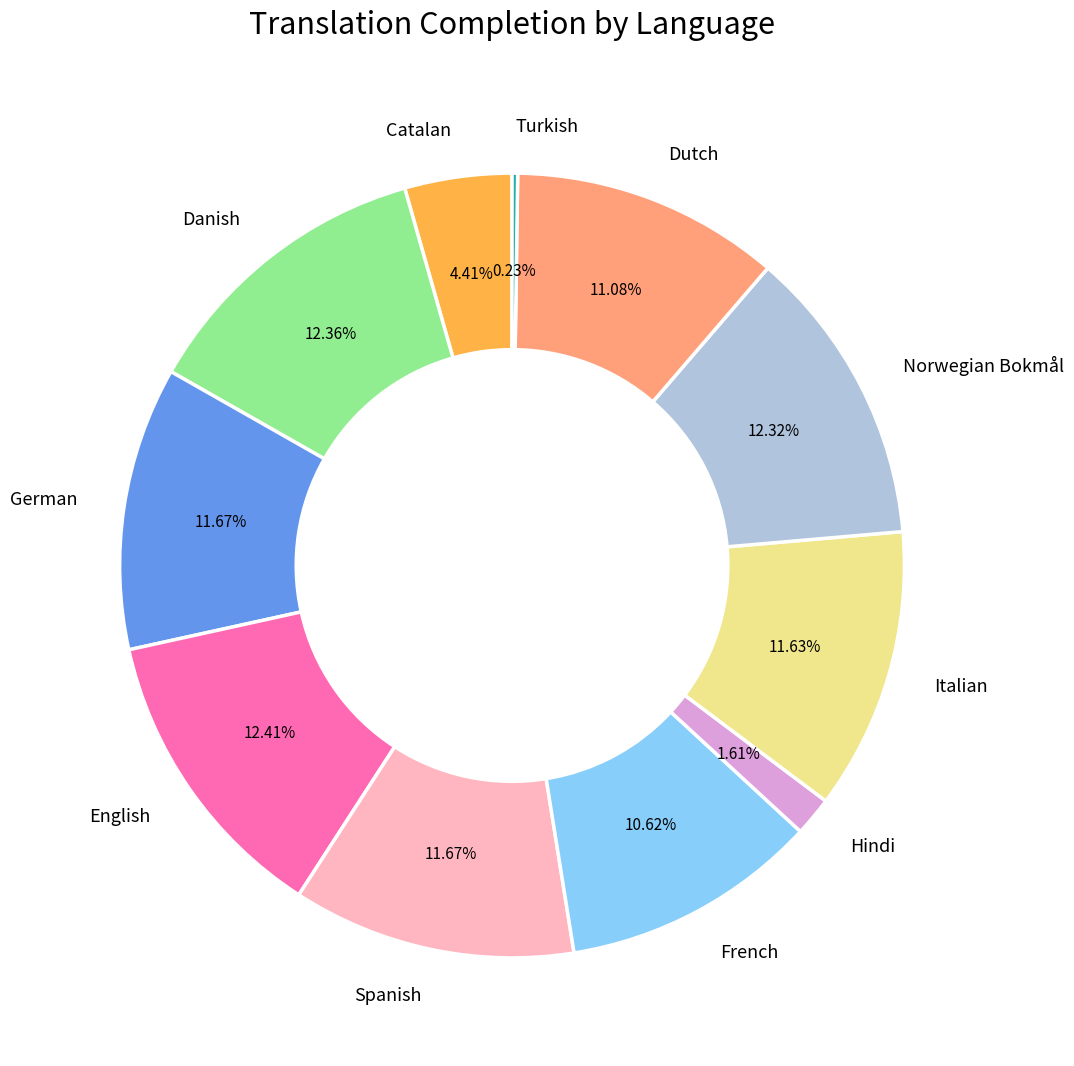

To the nearest percent, what portion does Spanish represent?

12%